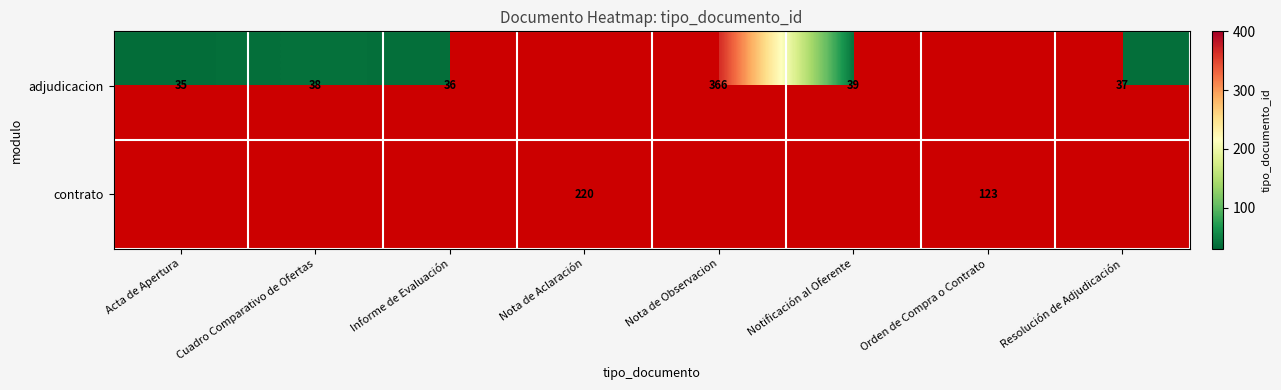

At how many categories does at least one series exceed 223?

1